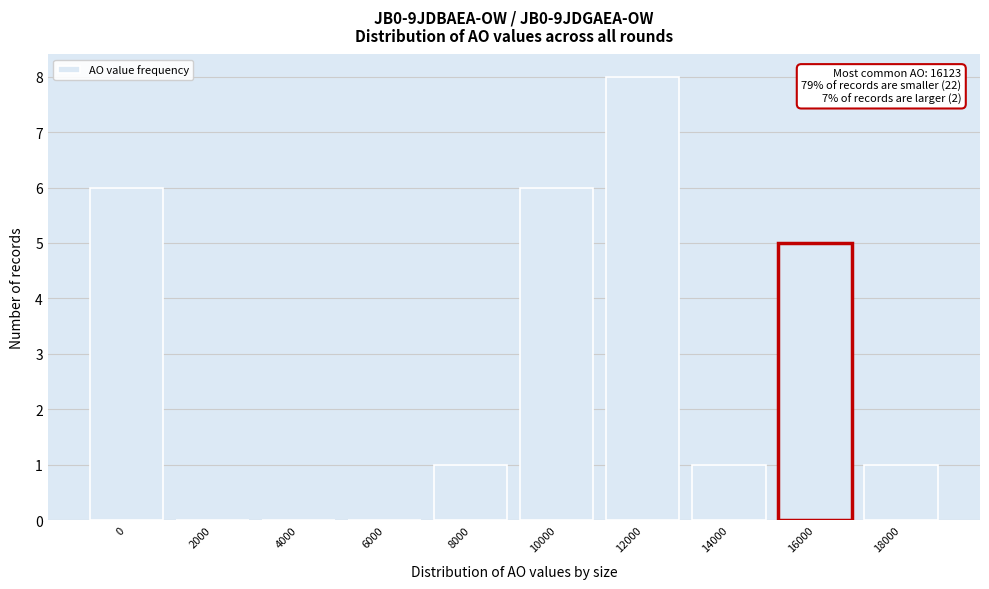

Reading left to right, transcribe all the data shown in this chart.

0=6	2000=0	4000=0	6000=0	8000=1	10000=6	12000=8	14000=1	16000=5	18000=1